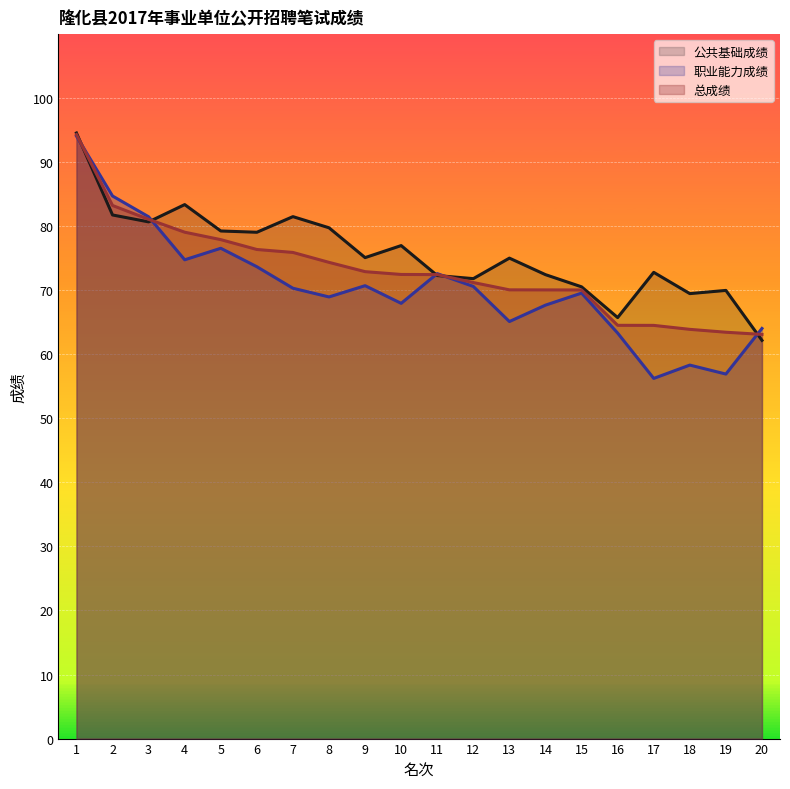

True or false: 职业能力成绩 has more than 0 points higher than both neighbors.

True